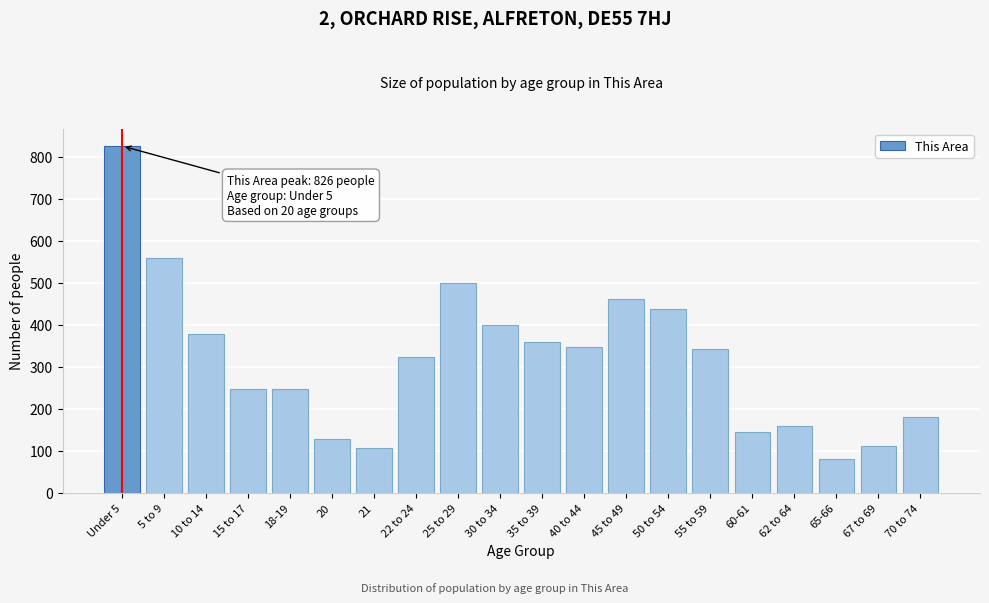

Is it true that the value at 67 to 69 is 32?

False